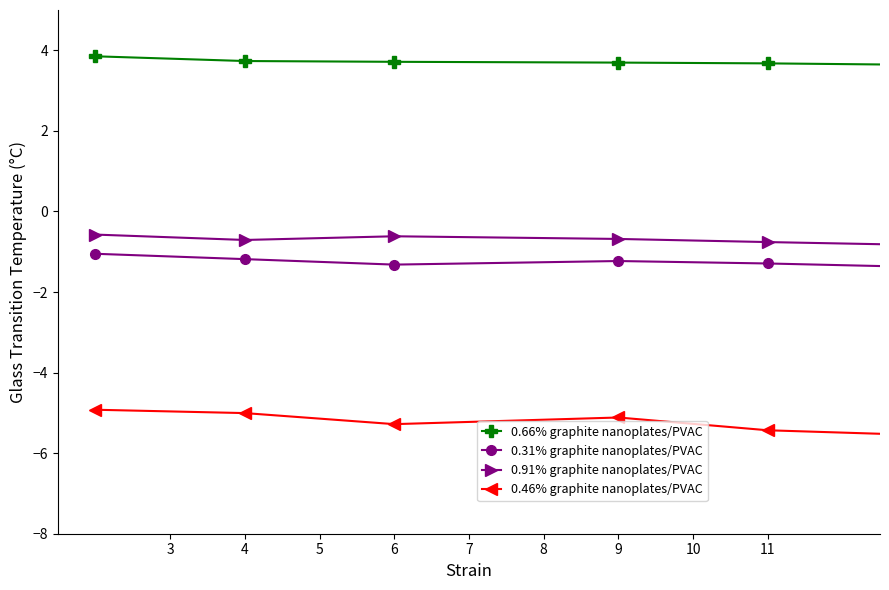

True or false: 0.31% graphite nanoplates/PVAC has more than 0 points higher than both neighbors.

True